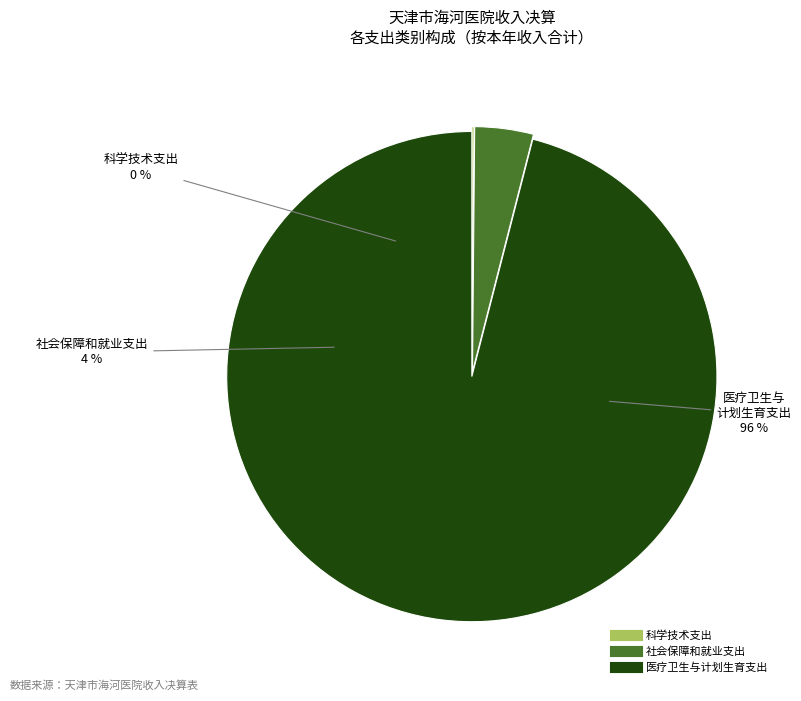

How many segments does this pie chart have?

3